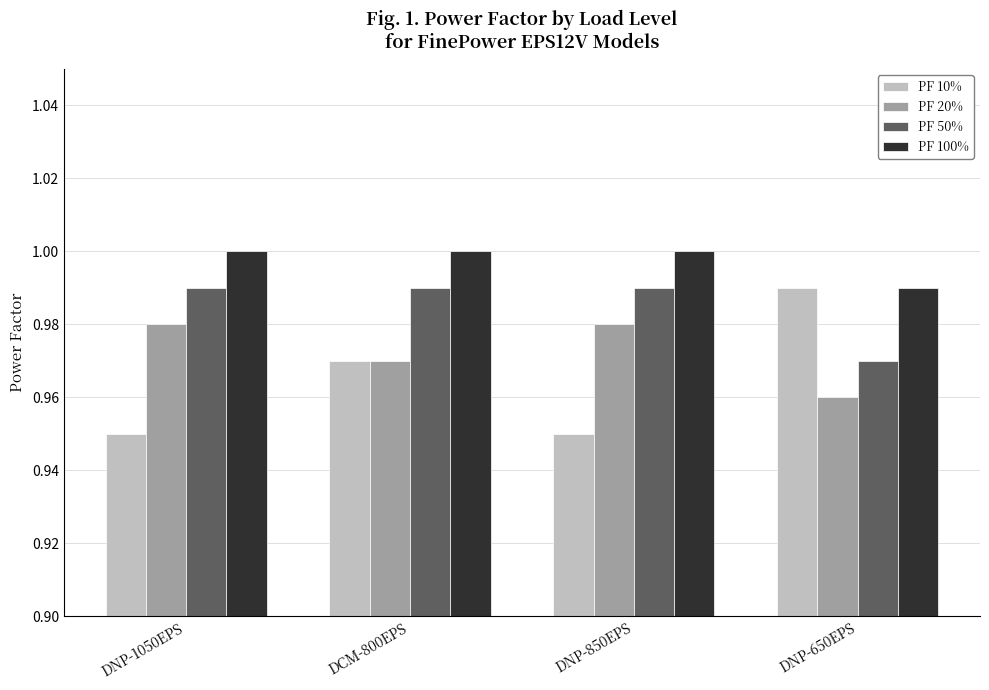

Rank the series by their average value, from highest to lowest.

PF 100%, PF 50%, PF 20%, PF 10%